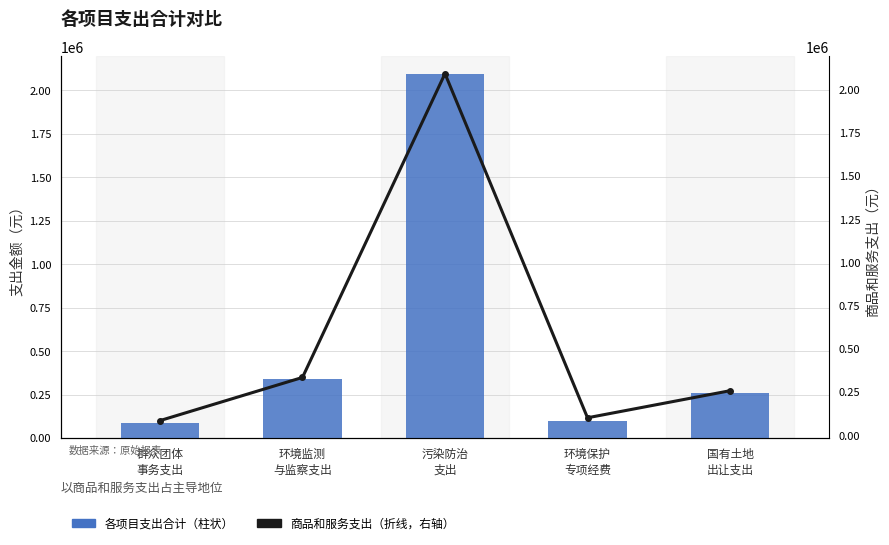

What is the sum of all 商品和服务支出 values?

2865326.5